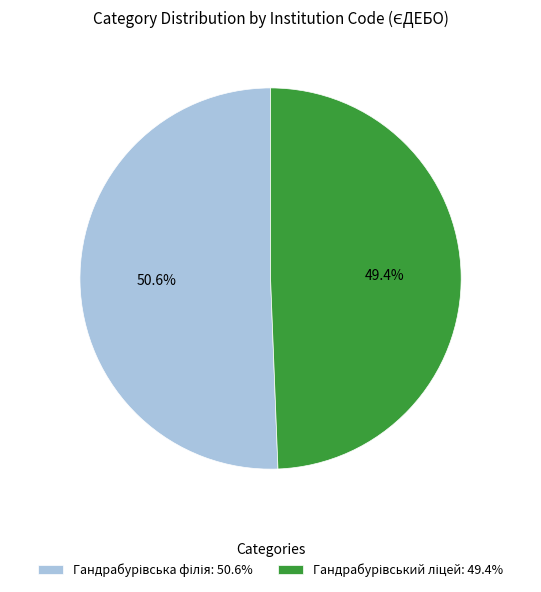

Is there any slice that represents more than half of the pie?

Yes